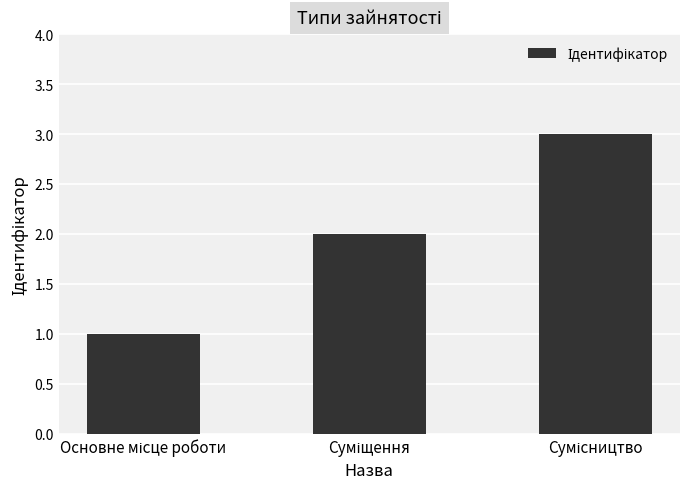

What is the sum of all values?

6